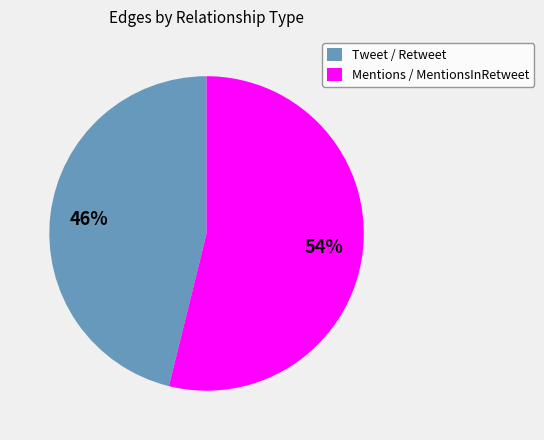

How many segments does this pie chart have?

2